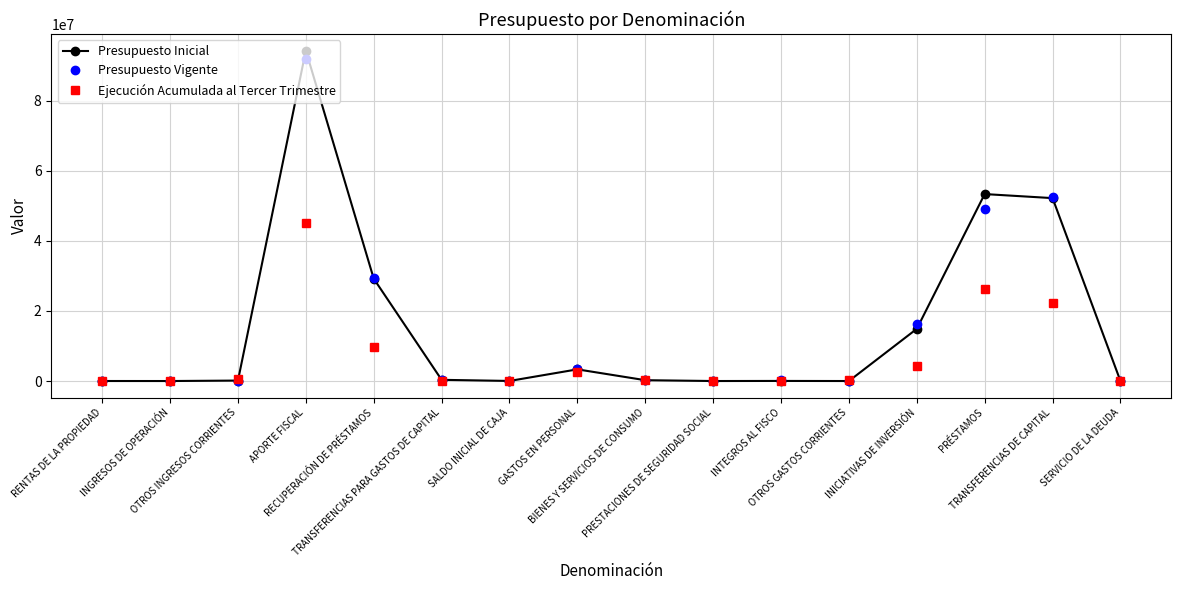

What is the highest value of the Ejecución Acumulada al Tercer Trimestre series?

45215658